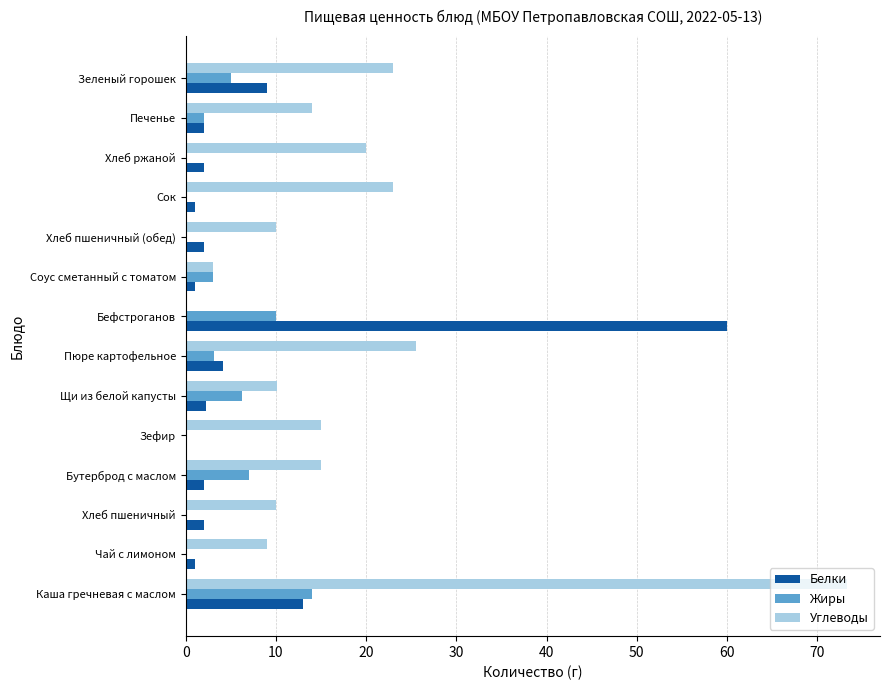

At which label is Белки closest to 30?

Каша гречневая с маслом